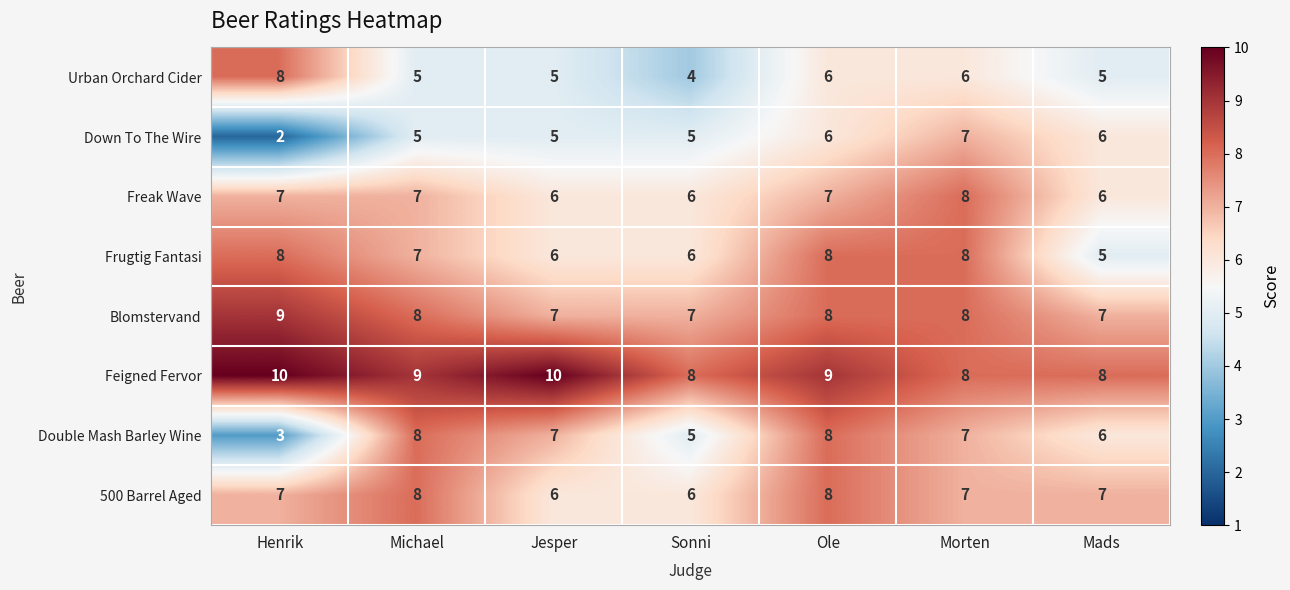

What is the total value across all series at Ole?

60